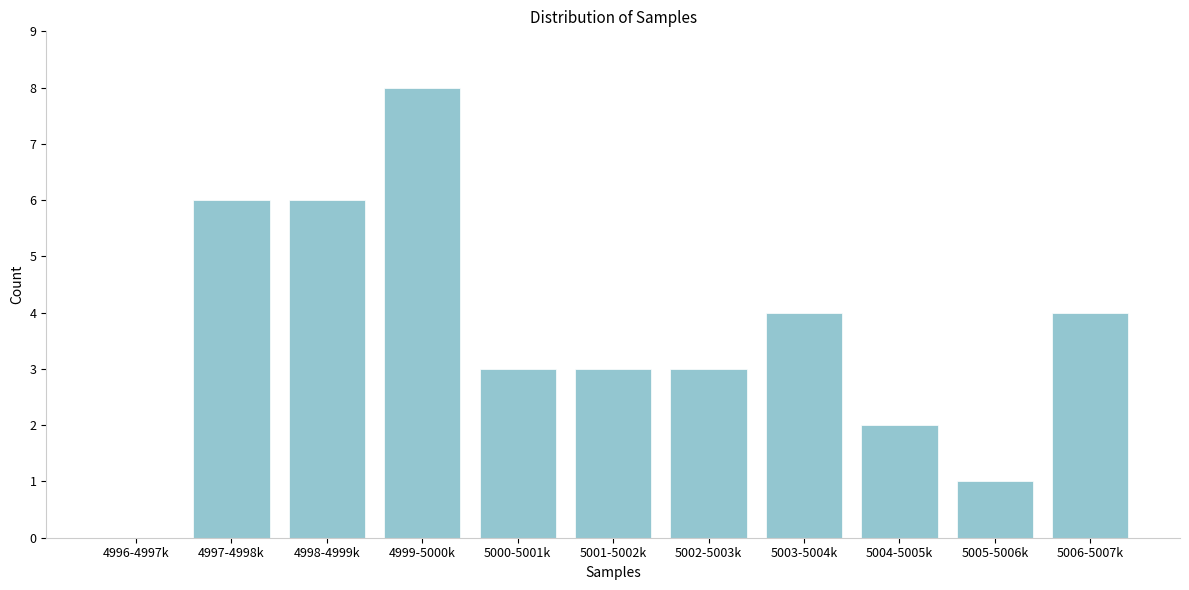

Reading left to right, extract all data points from this chart.

4996-4997k=0	4997-4998k=6	4998-4999k=6	4999-5000k=8	5000-5001k=3	5001-5002k=3	5002-5003k=3	5003-5004k=4	5004-5005k=2	5005-5006k=1	5006-5007k=4